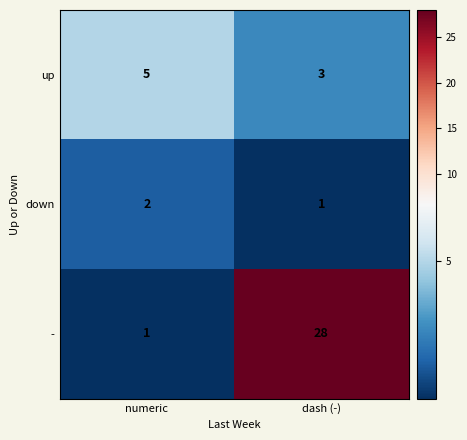

What is the maximum value for -?

28